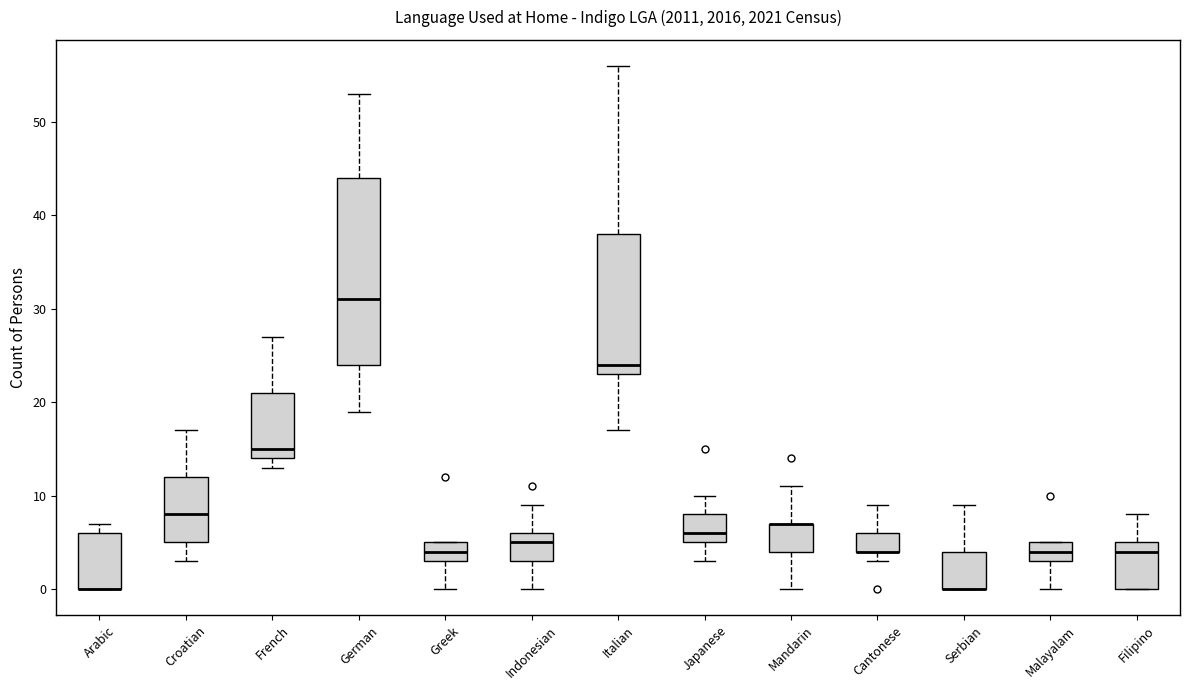

Reading left to right, read every box against the y-axis: the position of its median line, the range the box covers, and the ends of its whiskers. The values are not printed on the chart, so give them approximately, as read against the axis.

Arabic: median 0 (drawn on the box's lower edge), box 0 to 6, whiskers 0 to 7
Croatian: median 8, box 5 to 12, whiskers 3 to 17
French: median 15, box 14 to 21, whiskers 13 to 27
German: median 31, box 24 to 44, whiskers 19 to 53
Greek: median 4, box 3 to 5, whiskers 0 to 5
Indonesian: median 5, box 3 to 6, whiskers 0 to 9
Italian: median 24, box 23 to 38, whiskers 17 to 56
Japanese: median 6, box 5 to 8, whiskers 3 to 10
Mandarin: median 7 (drawn on the box's upper edge), box 4 to 7, whiskers 0 to 11
Cantonese: median 4 (drawn on the box's lower edge), box 4 to 6, whiskers 3 to 9
Serbian: median 0 (drawn on the box's lower edge), box 0 to 4, whiskers 0 to 9
Malayalam: median 4, box 3 to 5, whiskers 0 to 5
Filipino: median 4, box 0 to 5, whiskers 0 to 8